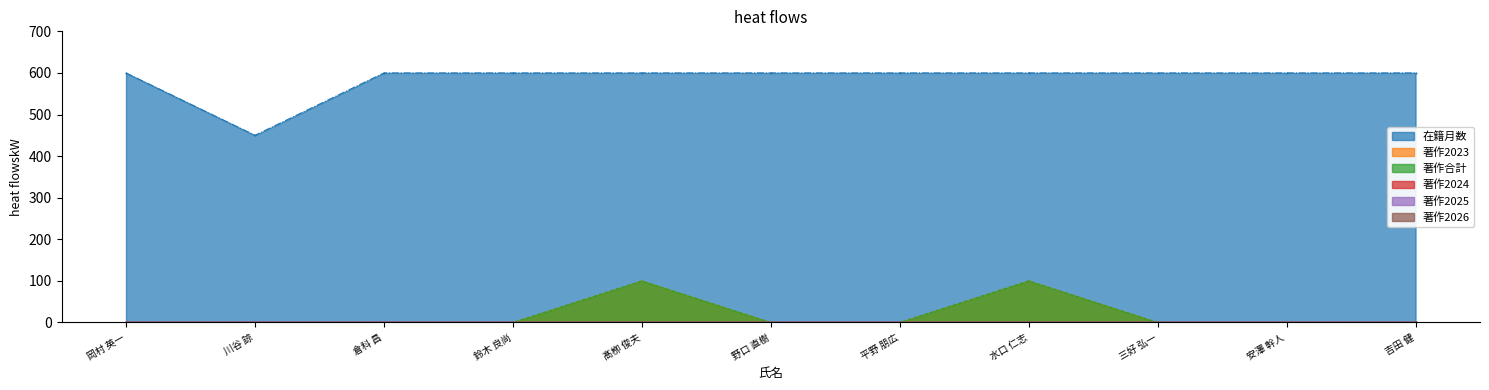

True or false: 在籍月数 and 著作2023 cross at least once.

False